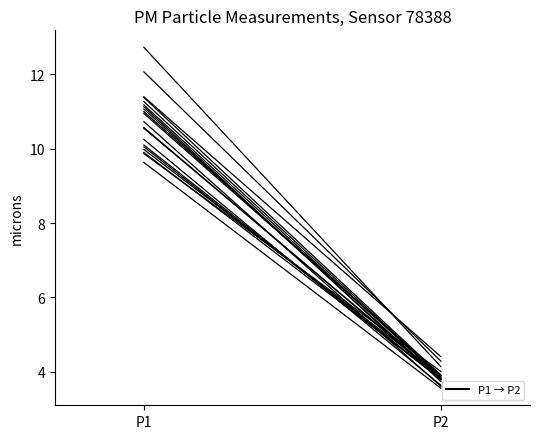

True or false: P2 has a value of 3.8 at 00:28.

True